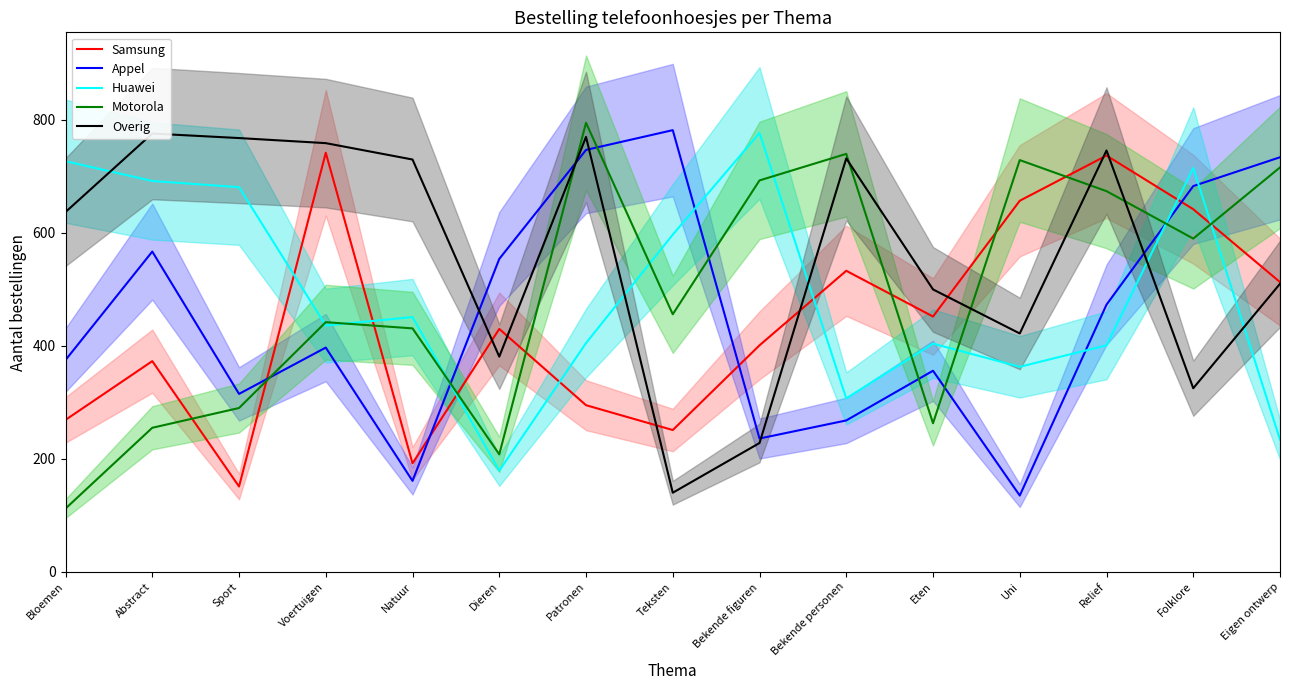

Where is Appel nearest to the value 458?

Relief